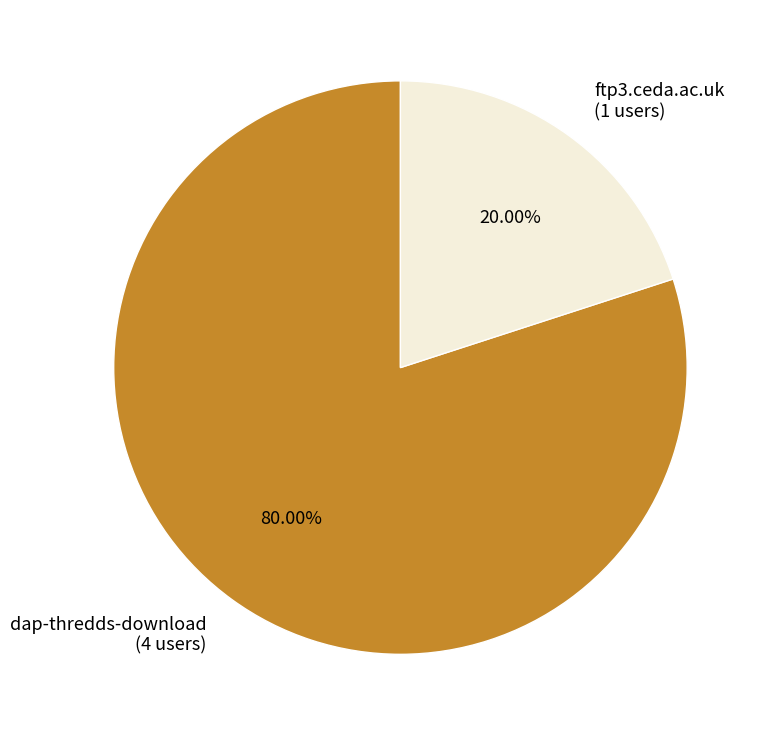

The dap-thredds-download slice represents 68% of the pie. True or false?

False